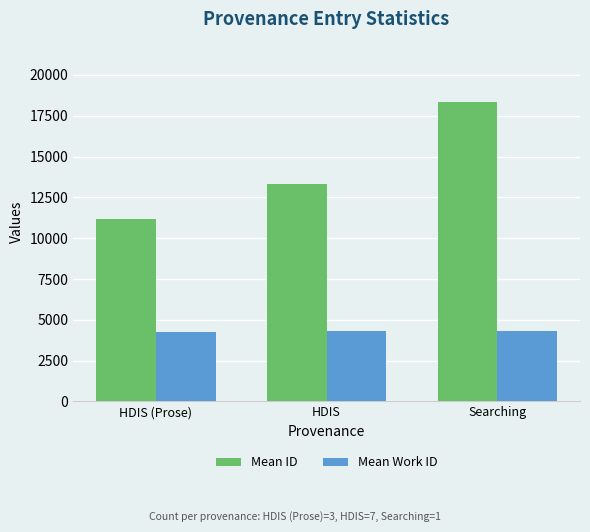

What is the sum of all Mean ID values?

42823.5